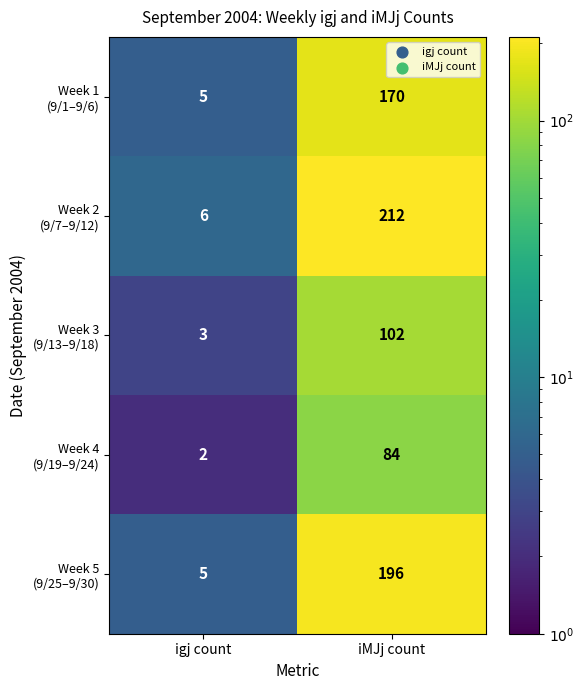

What is the difference between the highest and lowest values at igj count?

4